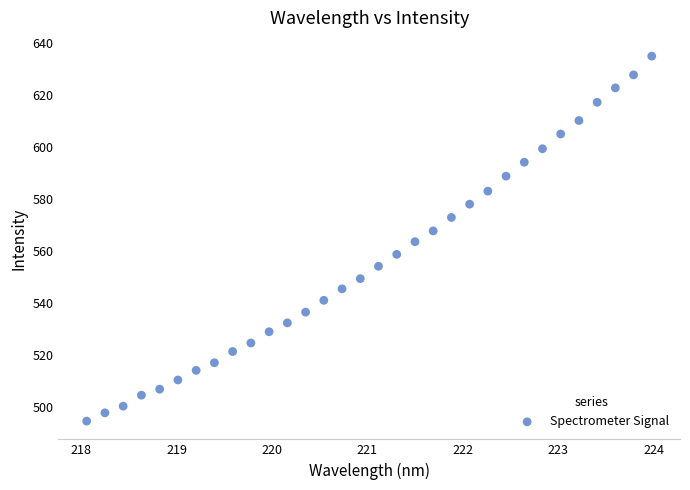

What is the range of X values (max minus min)?

5.9